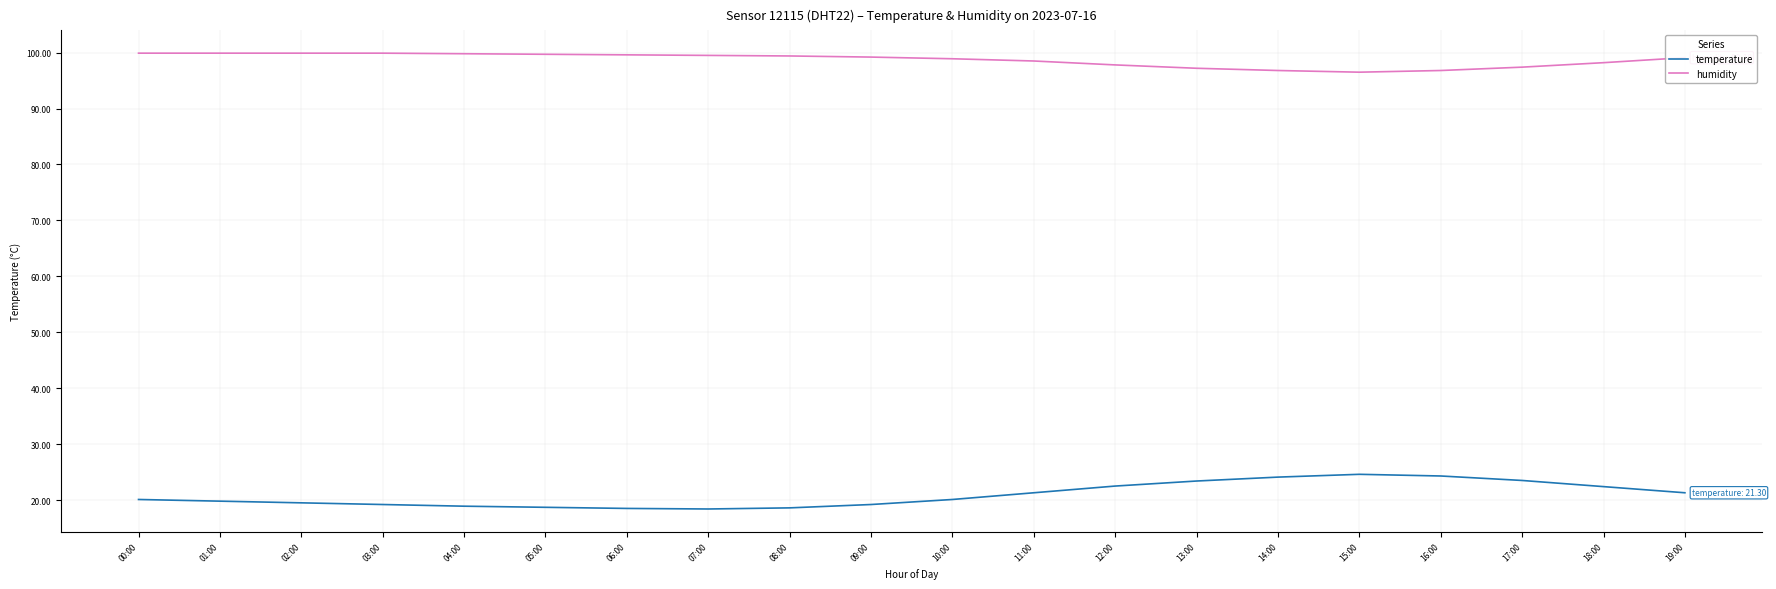

Which series has the largest total across all categories?

humidity